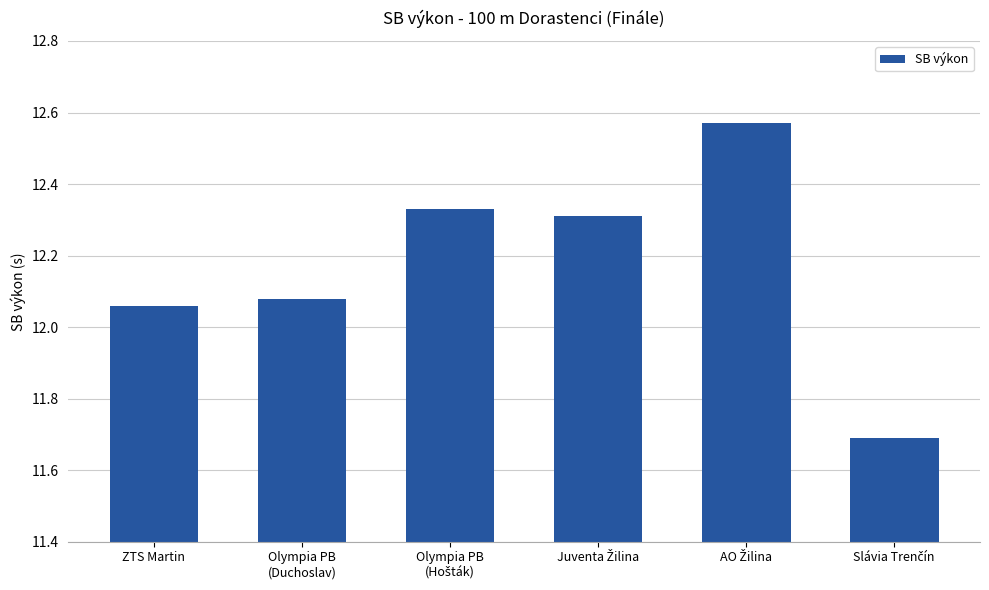

What position from the right is ZTS Martin?

6